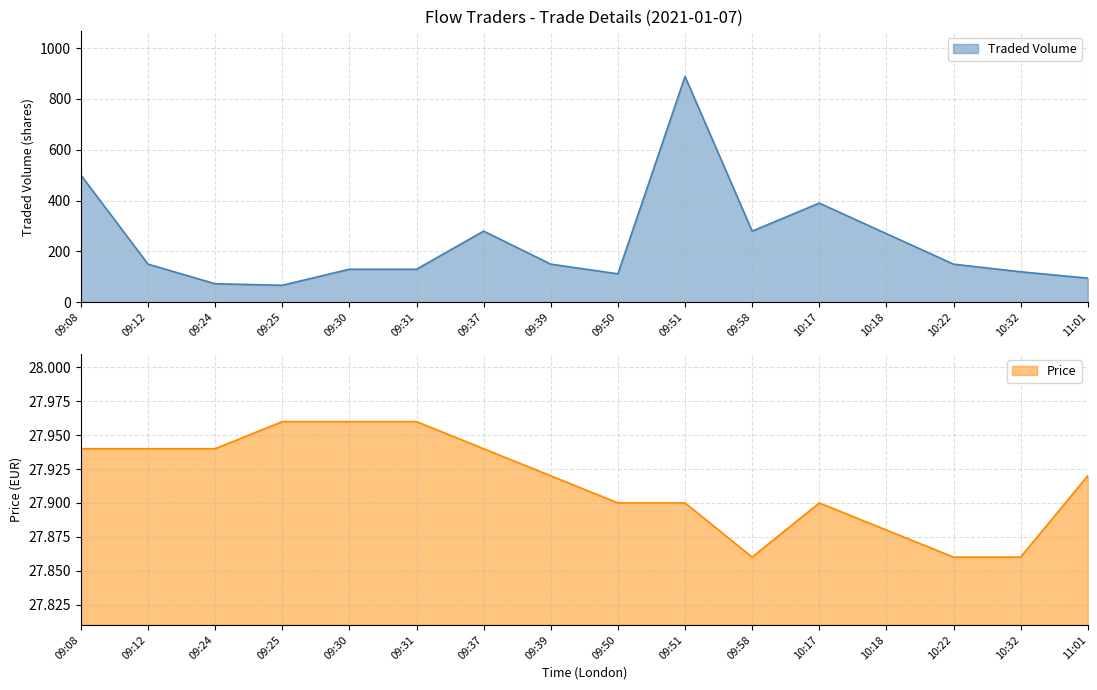

How many data points in Traded Volume are less than 150?

7